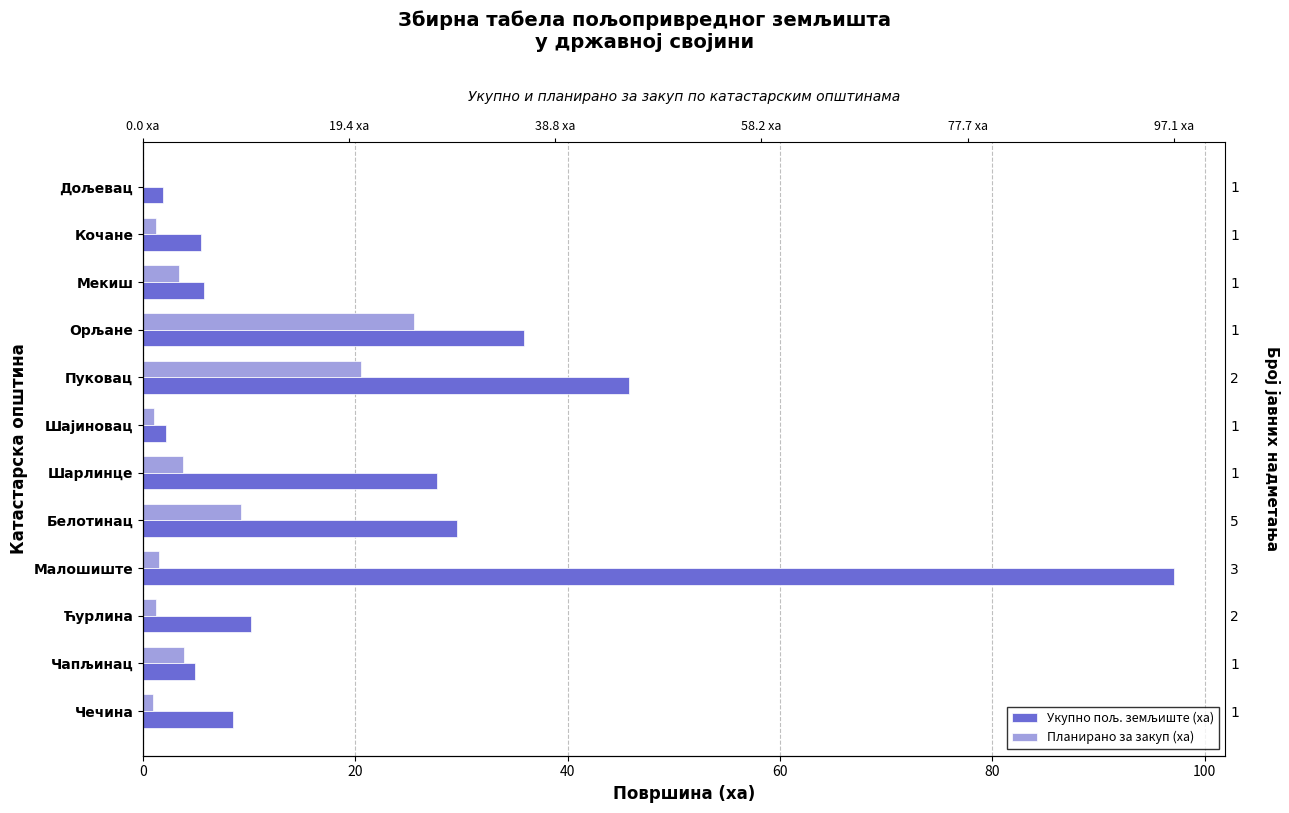

What is the difference between the maximum and second lowest values in the Укупно пољ. земљиште (ха) series?

95.0